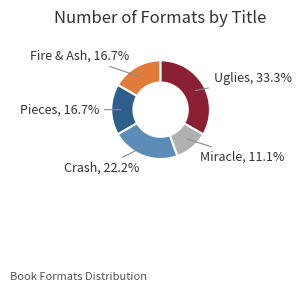

Is there a majority slice in this chart?

No